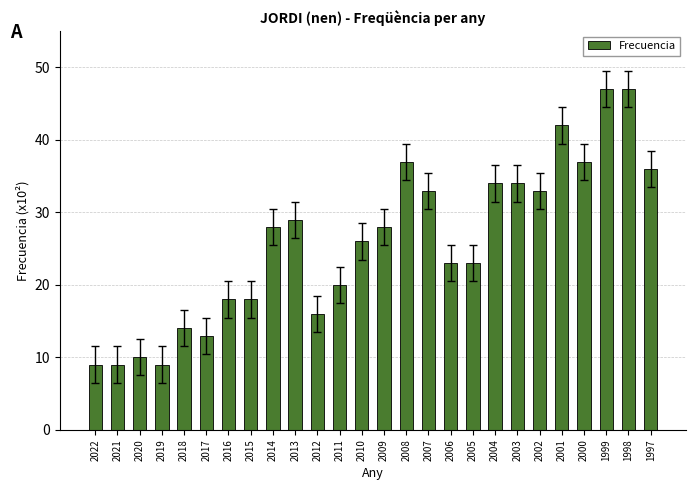

Are the bars horizontal?

No